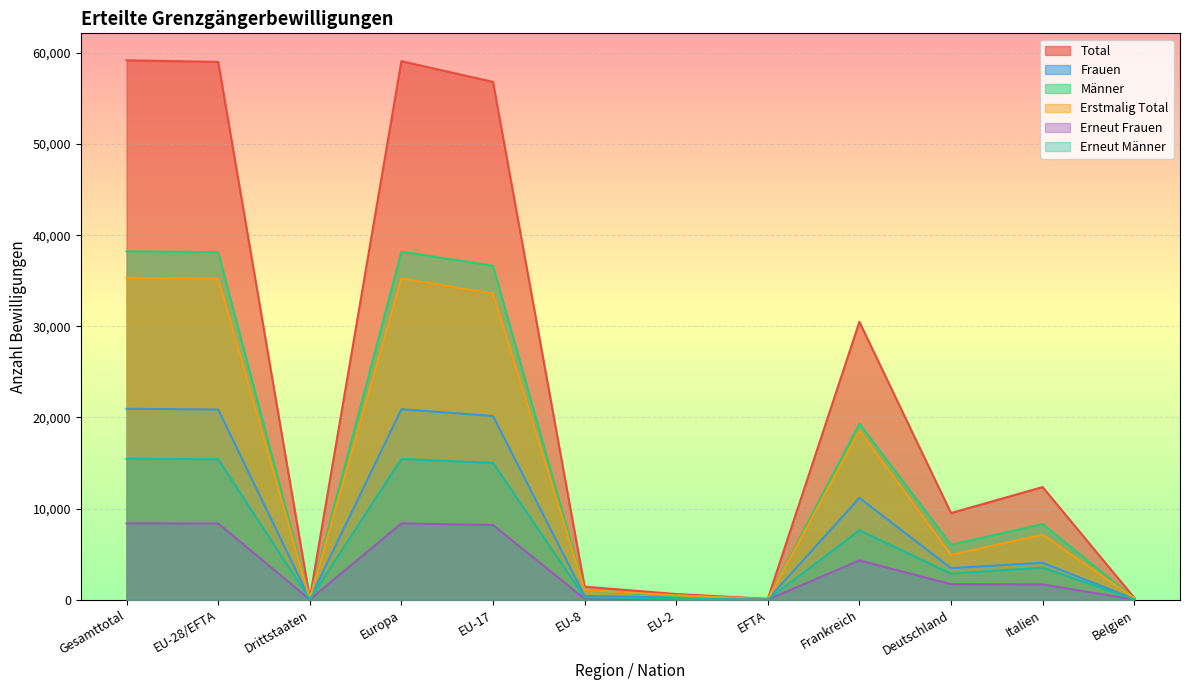

What is the difference between the Erneut Männer values at Gesamttotal and EFTA?

15445